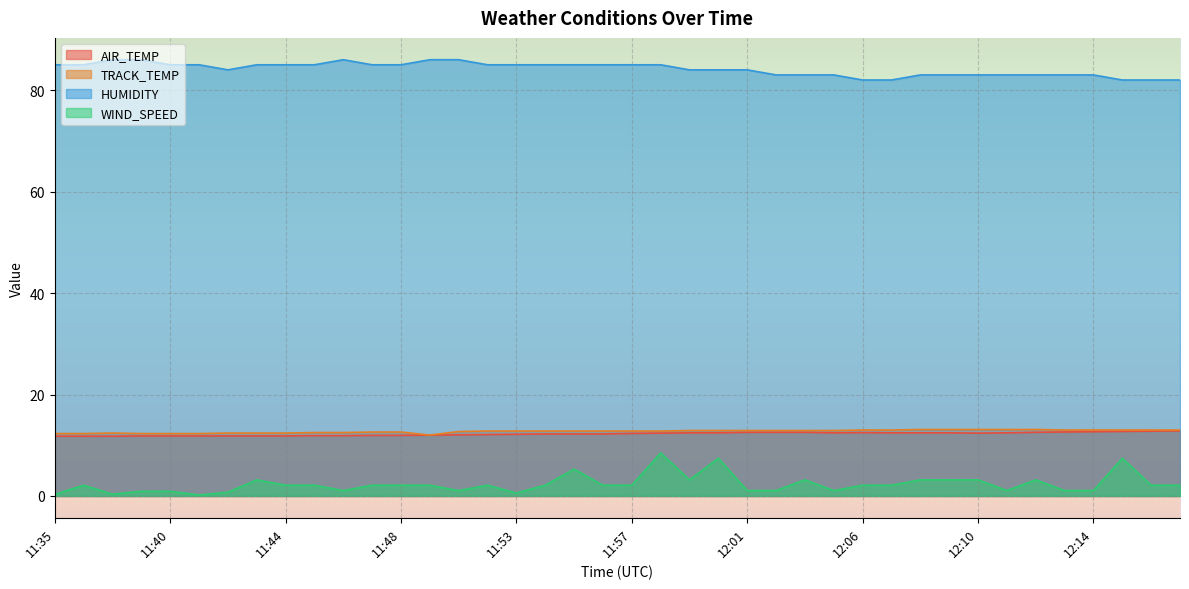

How many lines are shown in the chart?

4